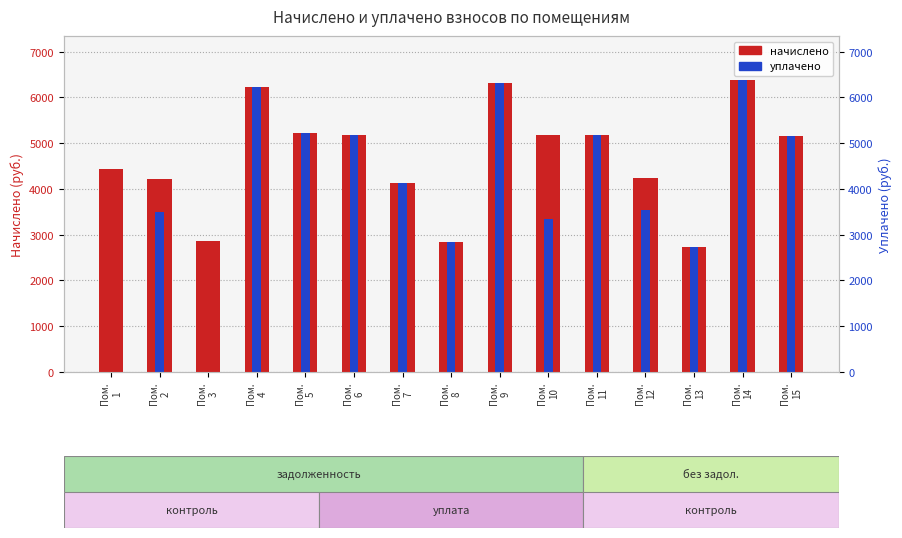

What is the value of the начислено bar at the 11th from the left?

5183.3